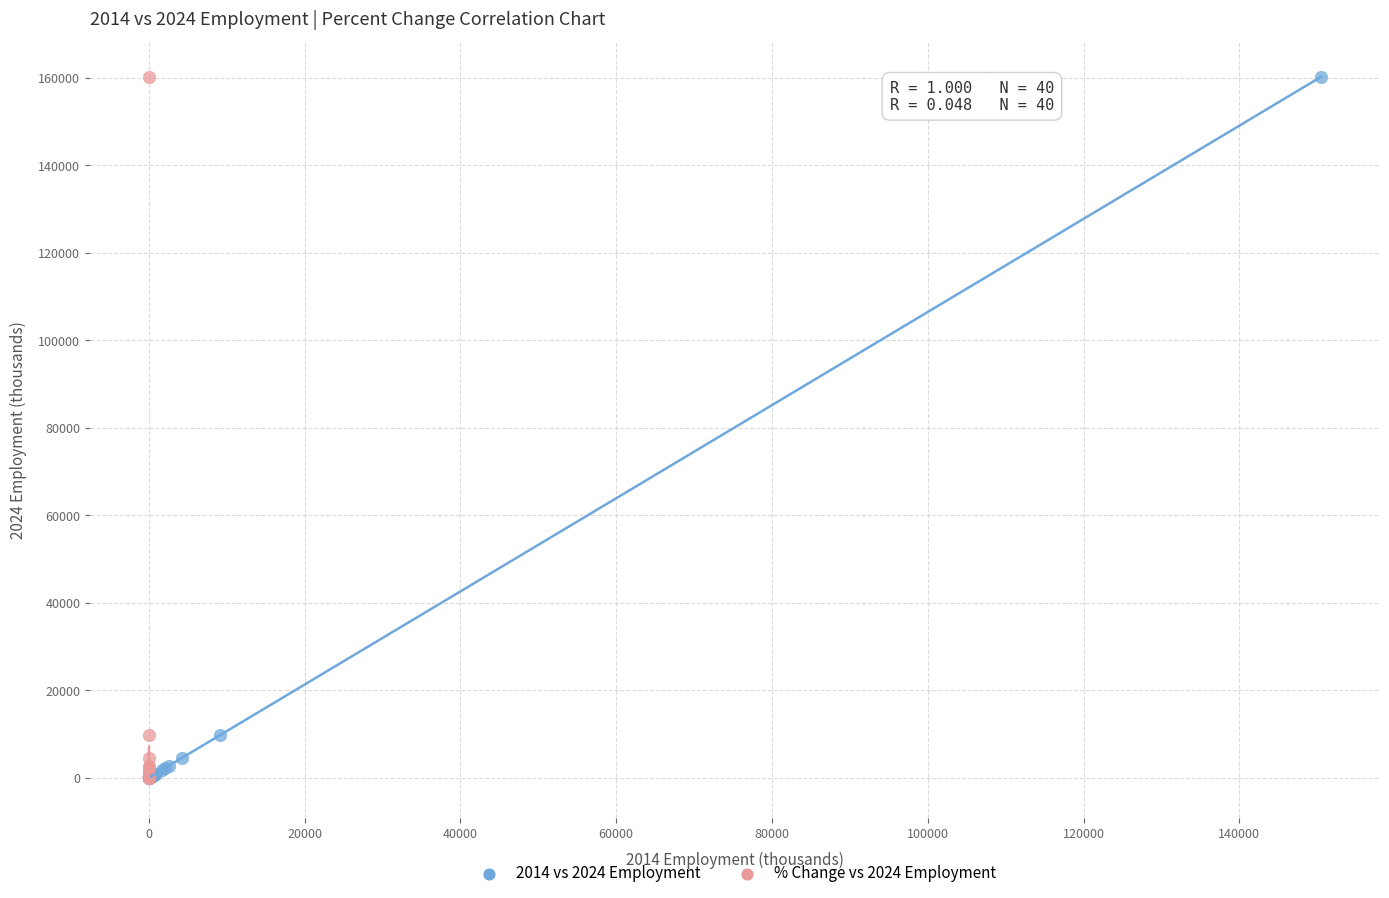

What are all the series names shown in the legend?

2014 vs 2024 Employment, % Change vs 2024 Employment